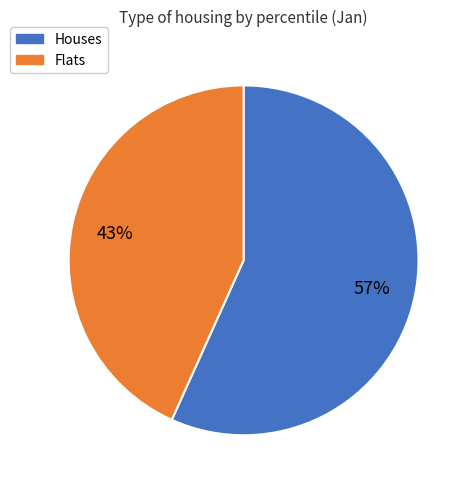

Is there a majority slice in this chart?

Yes